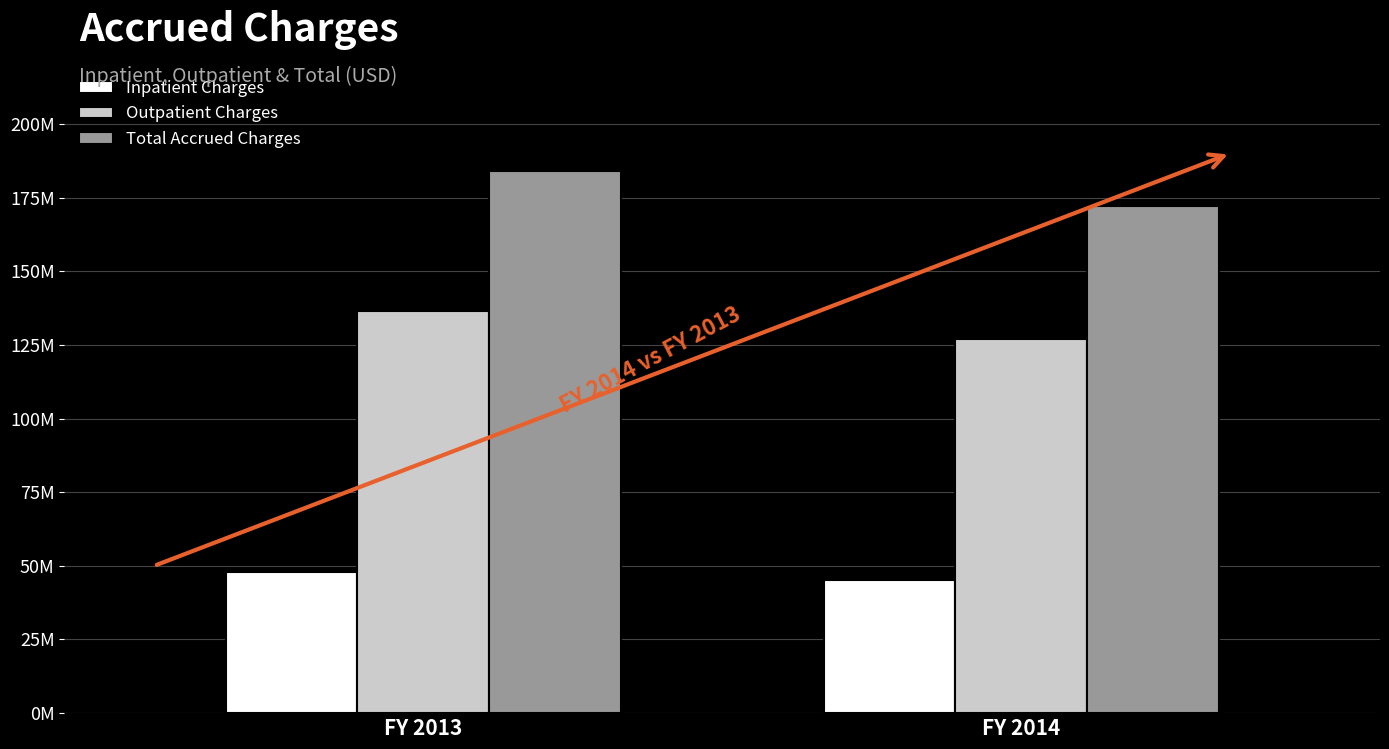

At which label is Outpatient Charges closest to 131603944?

FY 2014